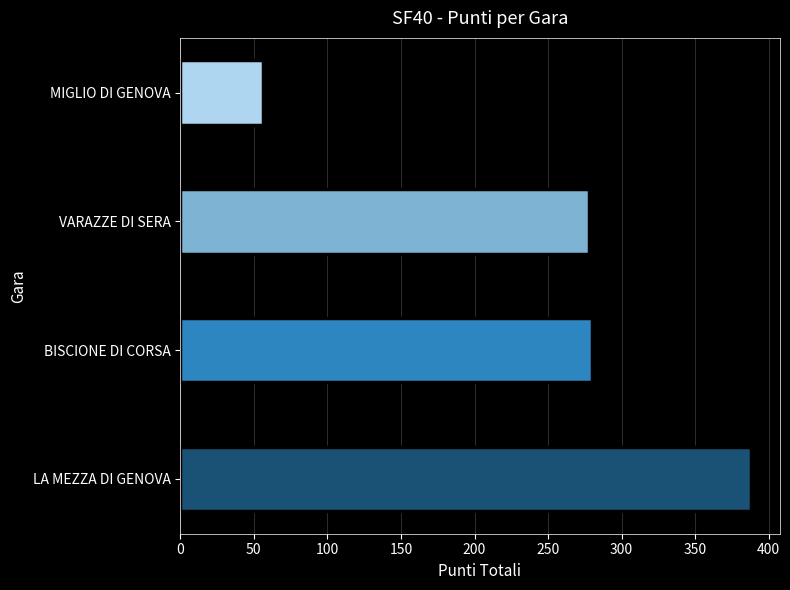

The chart shows a value of 474 at VARAZZE DI SERA. True or false?

False